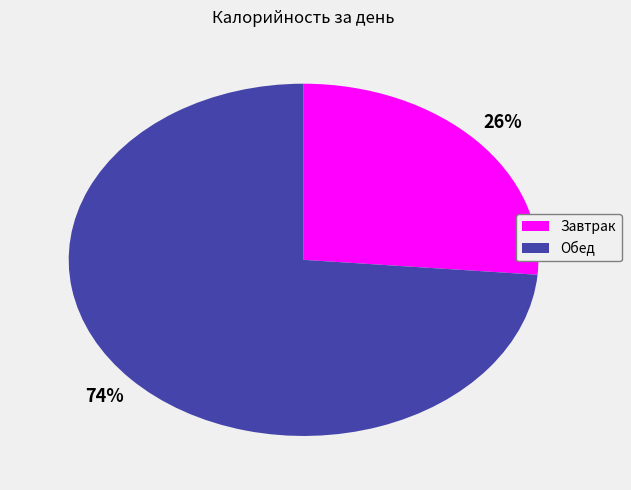

Do Завтрак and Обед together represent more than half of the pie?

Yes